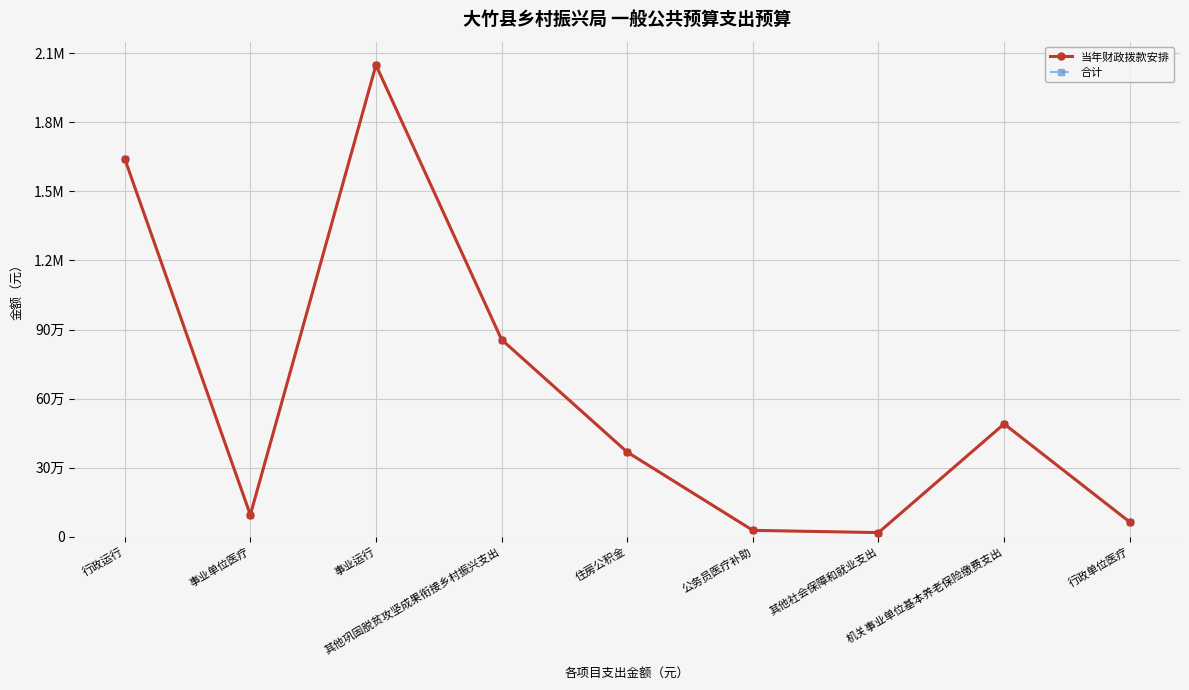

What is the average value of the 当年财政拨款安排 series?

622997